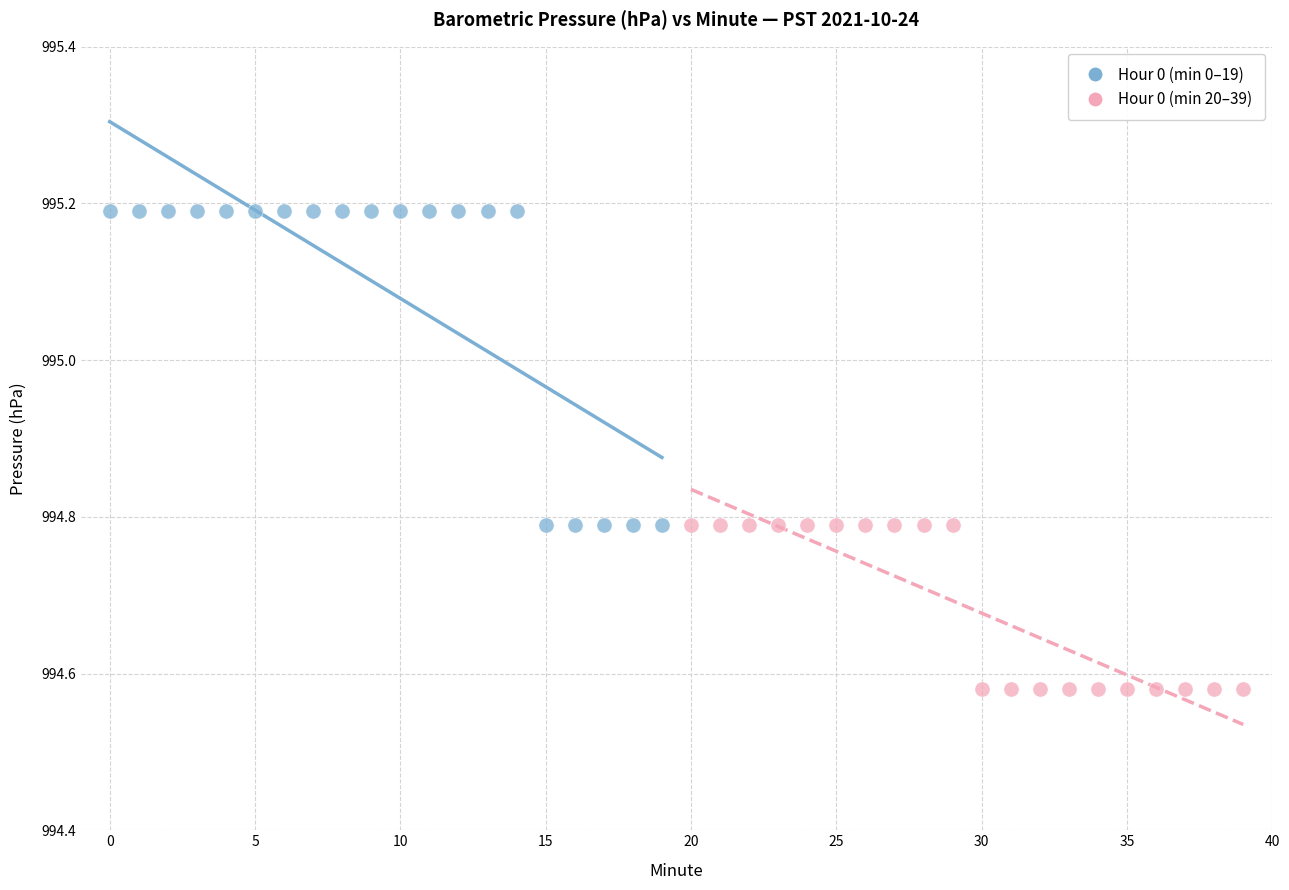

Which series has the widest spread of Y values?

Hour 0 (min 0–19)